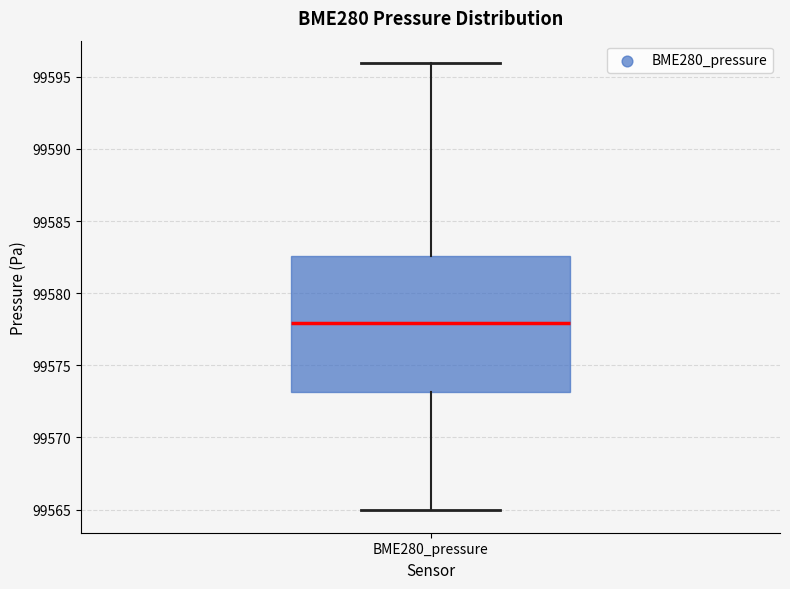

Read this box plot against the y-axis: the position of the median line, the range covered by the box, and the ends of both whiskers. The values are not printed on the chart, so give them approximately, as read against the axis.

median 99578.0, box 99573.0 to 99582.5, whiskers 99565.0 to 99596.0